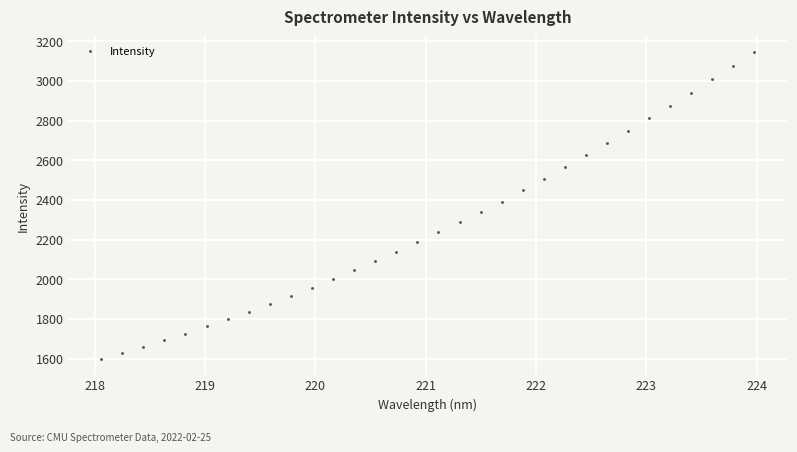

What is the range of X values (max minus min)?

5.9